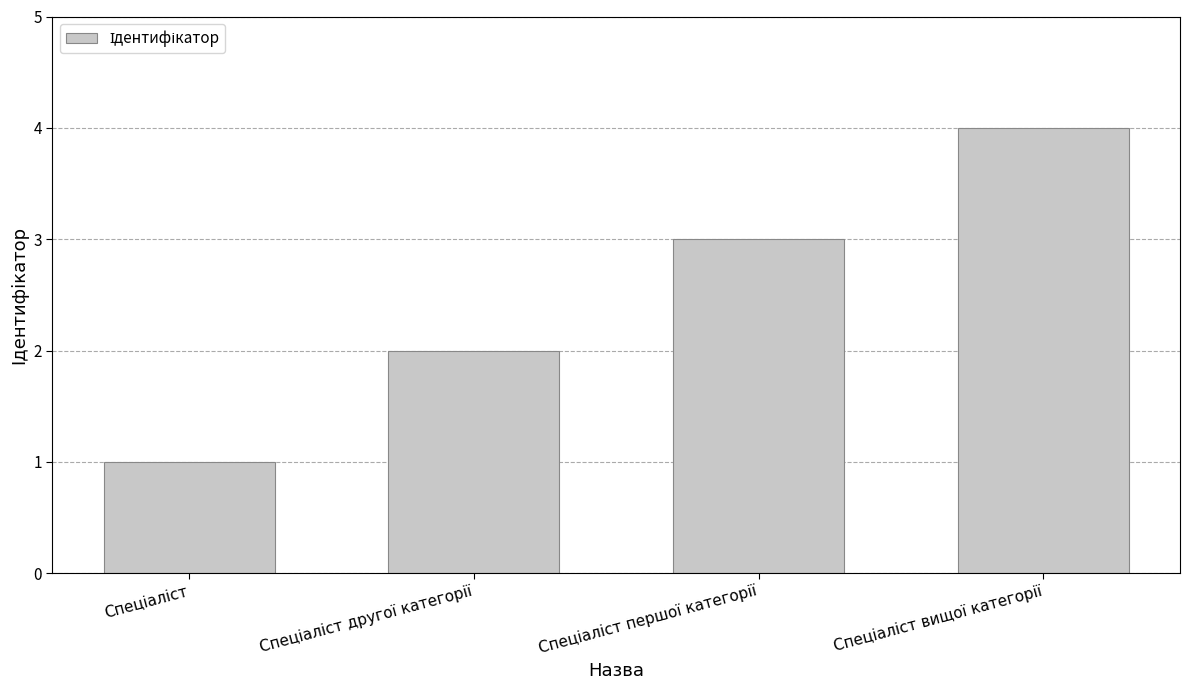

What is the difference between the maximum and minimum values?

3